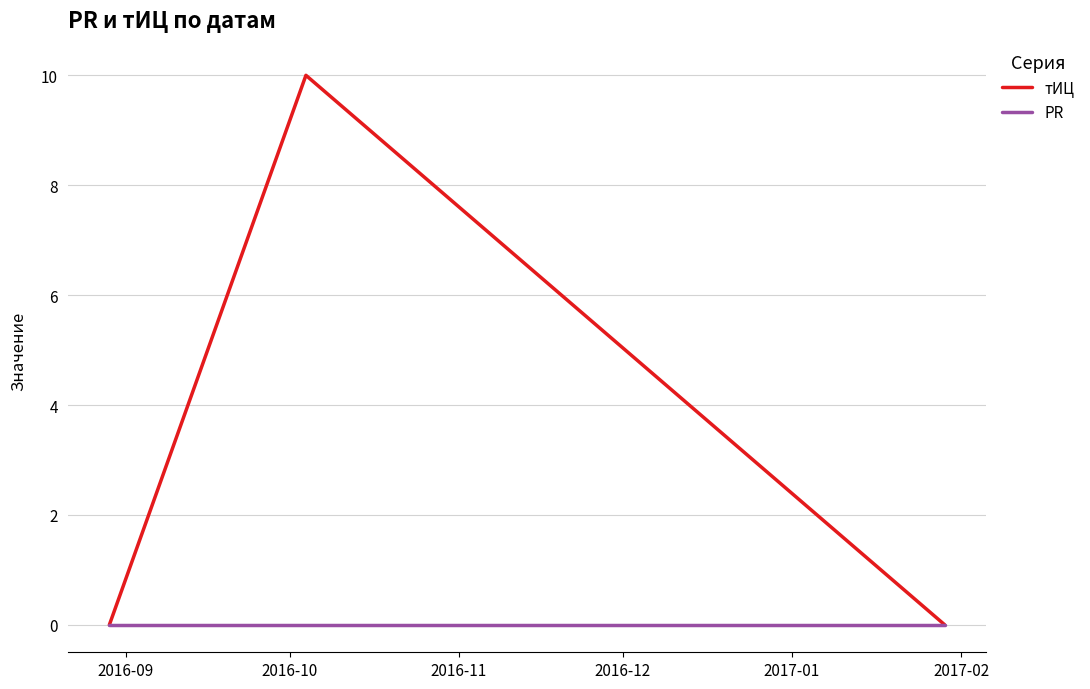

Which series has the largest range (max minus min)?

тИЦ